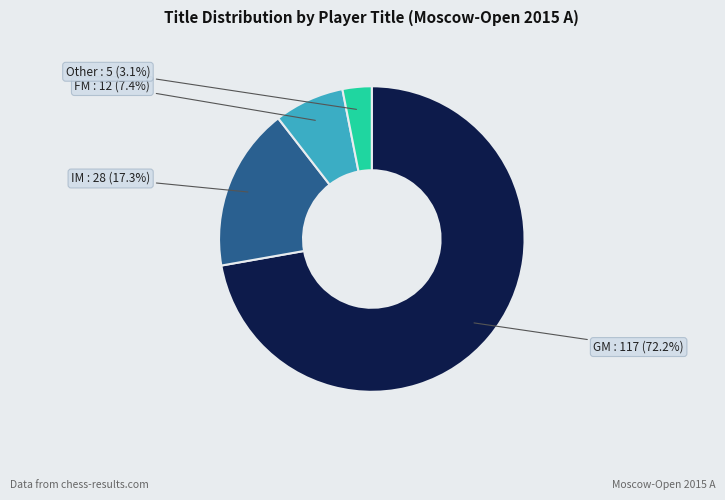

What is the largest slice in the pie chart?

GM